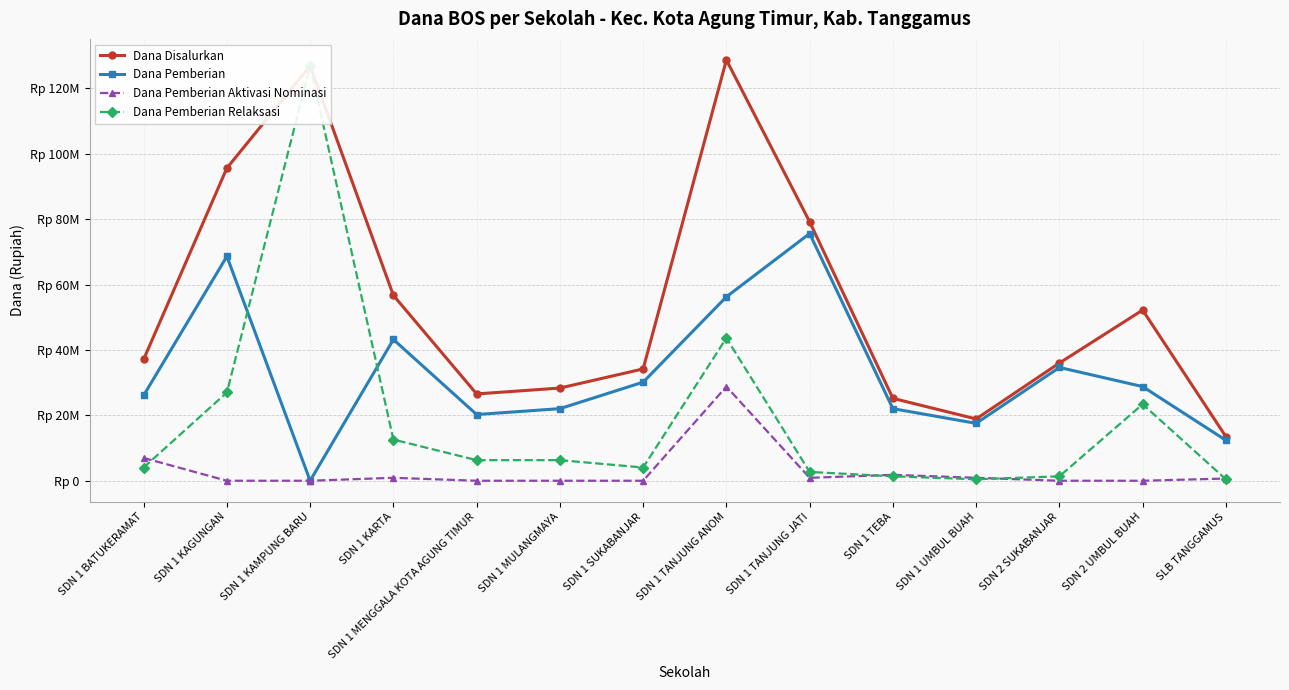

At which label is Dana Pemberian closest to 37800000?

SDN 2 SUKABANJAR